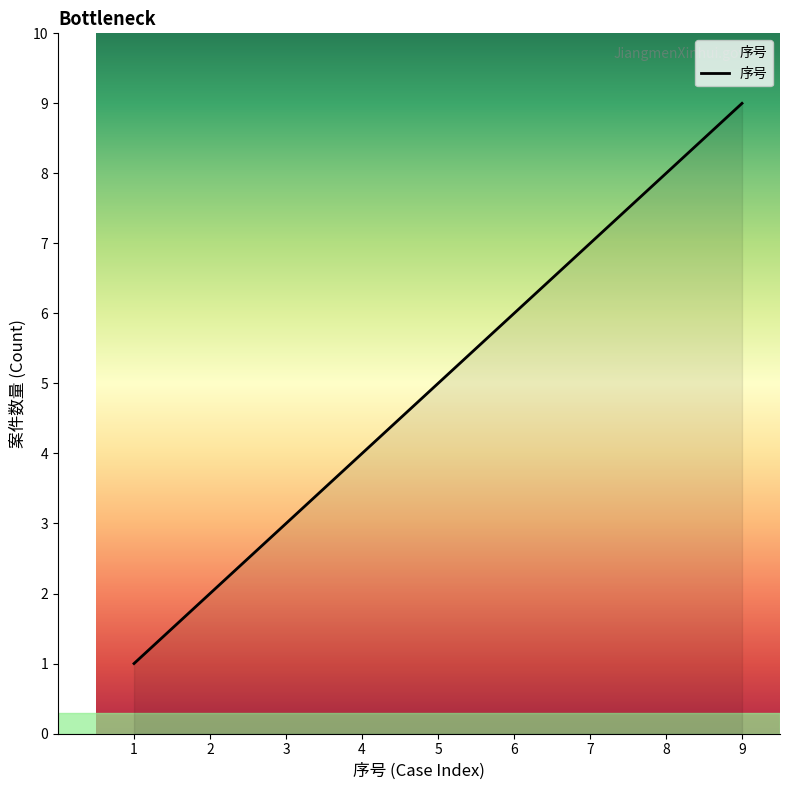

What is the change in value from 4 to 9?

+5